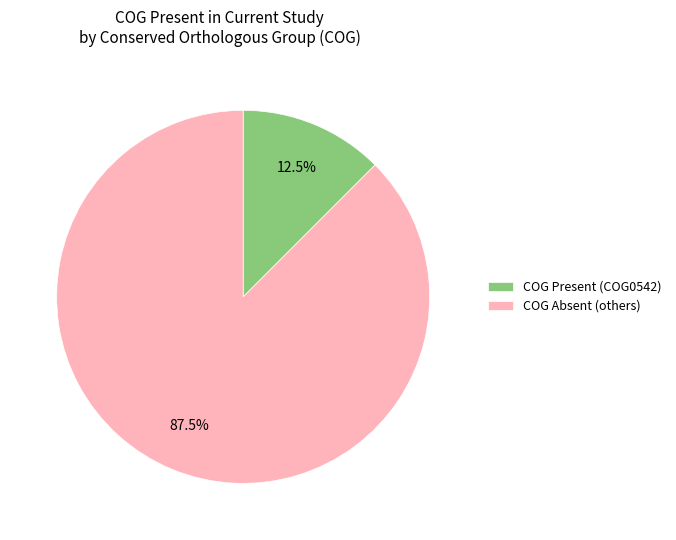

Count the number of slices in the pie.

2